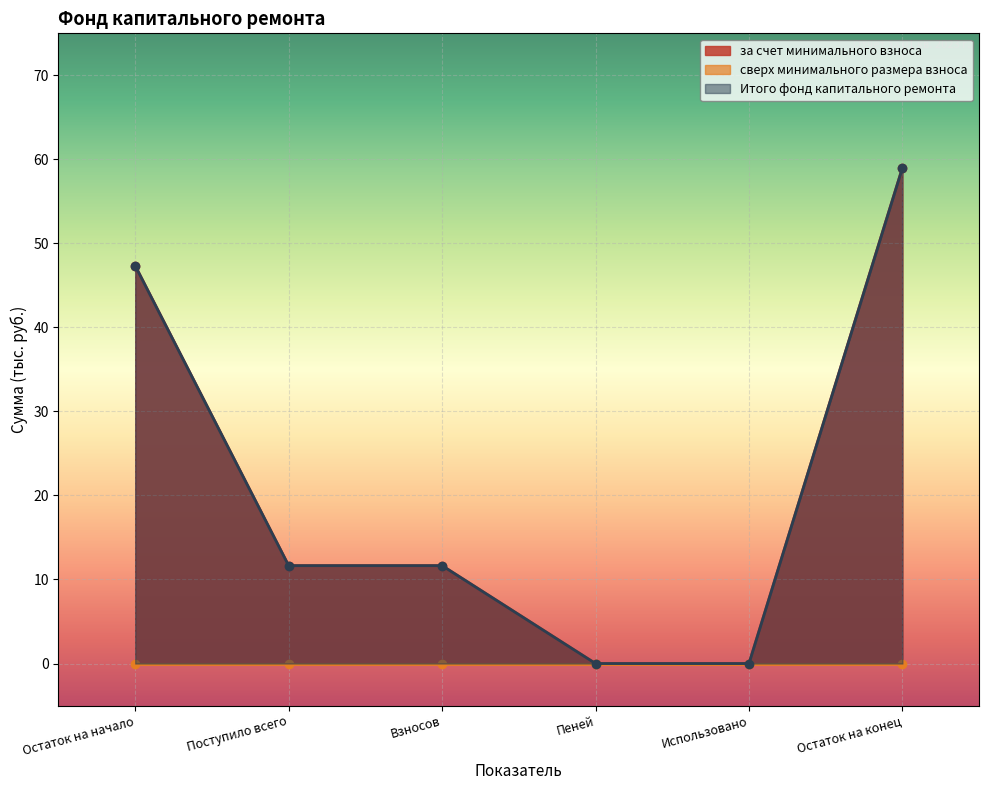

At how many categories does at least one series exceed 14?

2